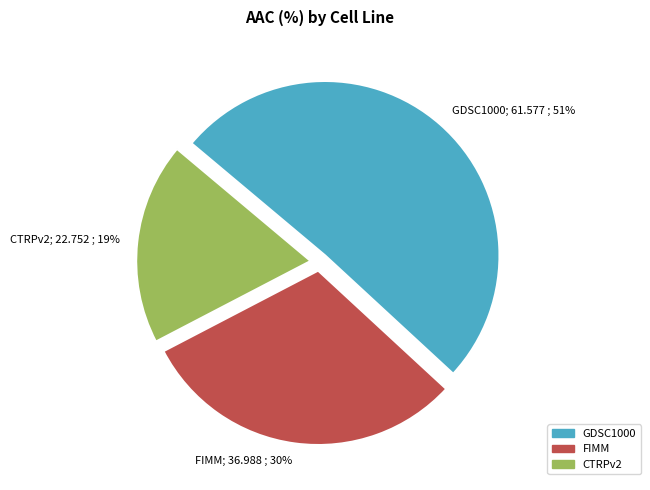

How many segments does this pie chart have?

3